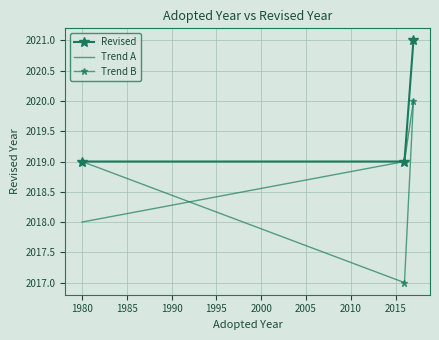

Reading left to right, transcribe all the data shown in this chart.

Revised: 2019	2019	2021
Trend A: 2018	2019	2020
Trend B: 2019	2017	2020